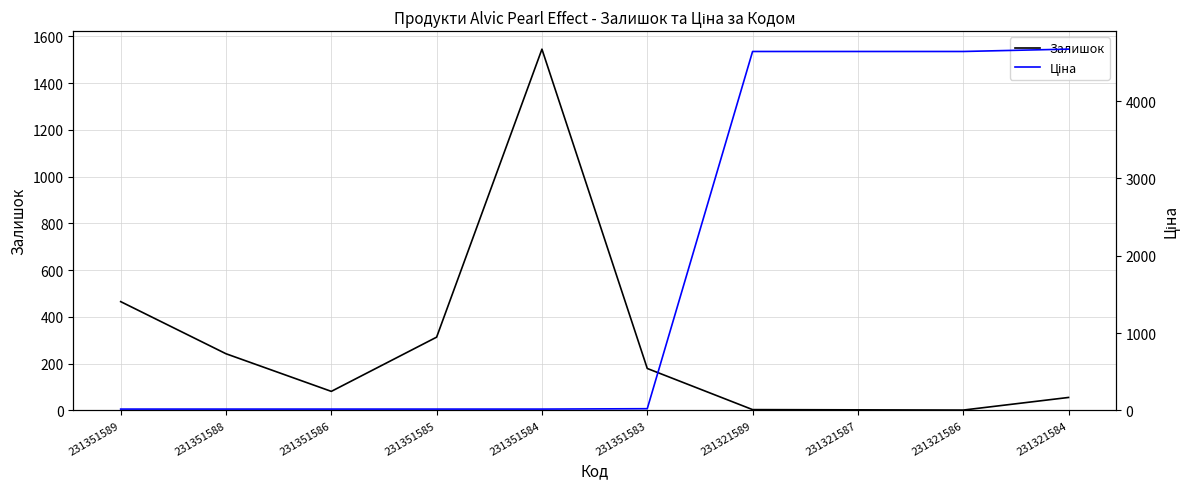

Rank the series at 231321589 from lowest to highest value.

Залишок, Ціна